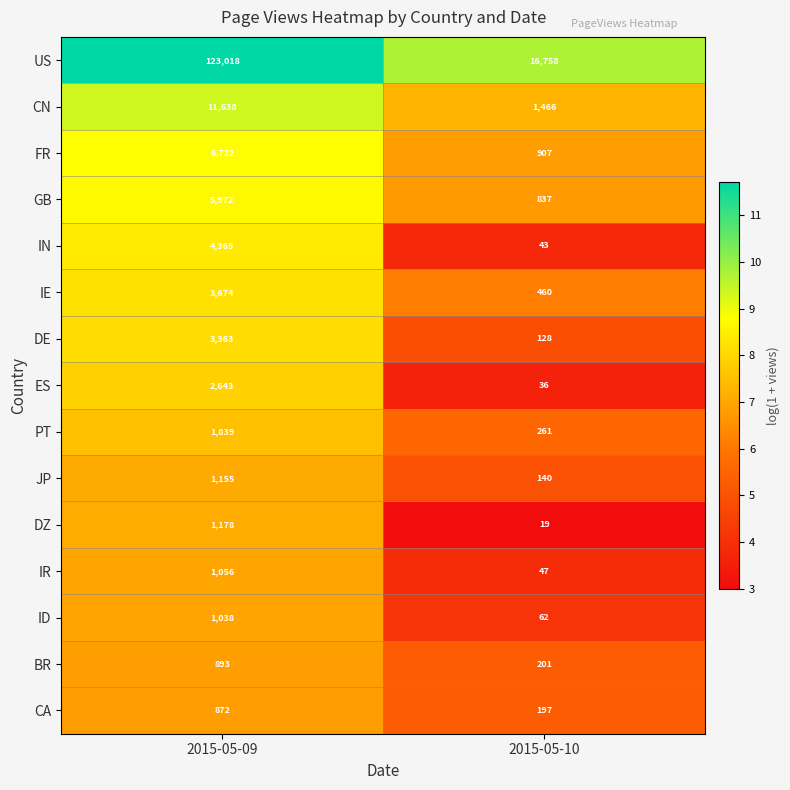

Between 2015-05-09 and 2015-05-10, which series saw the biggest shift?

US